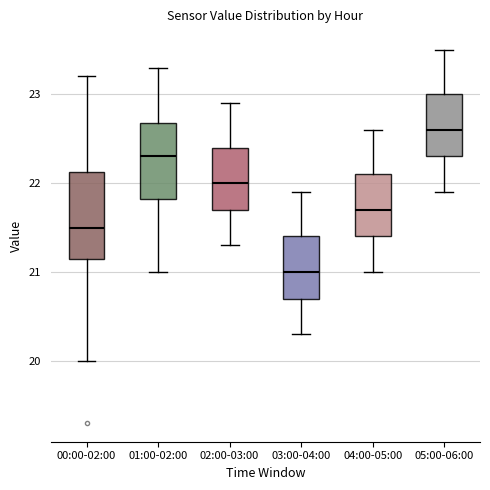

Comparing the boxes themselves (not the whiskers), which one is the tallest?

00:00-02:00